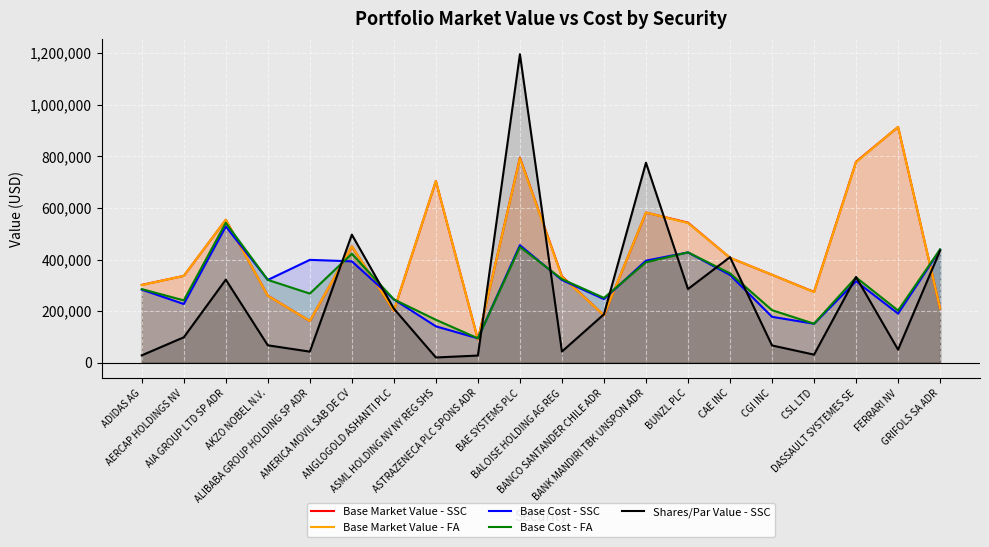

Which label corresponds to the largest value in the chart?

BAE SYSTEMS PLC